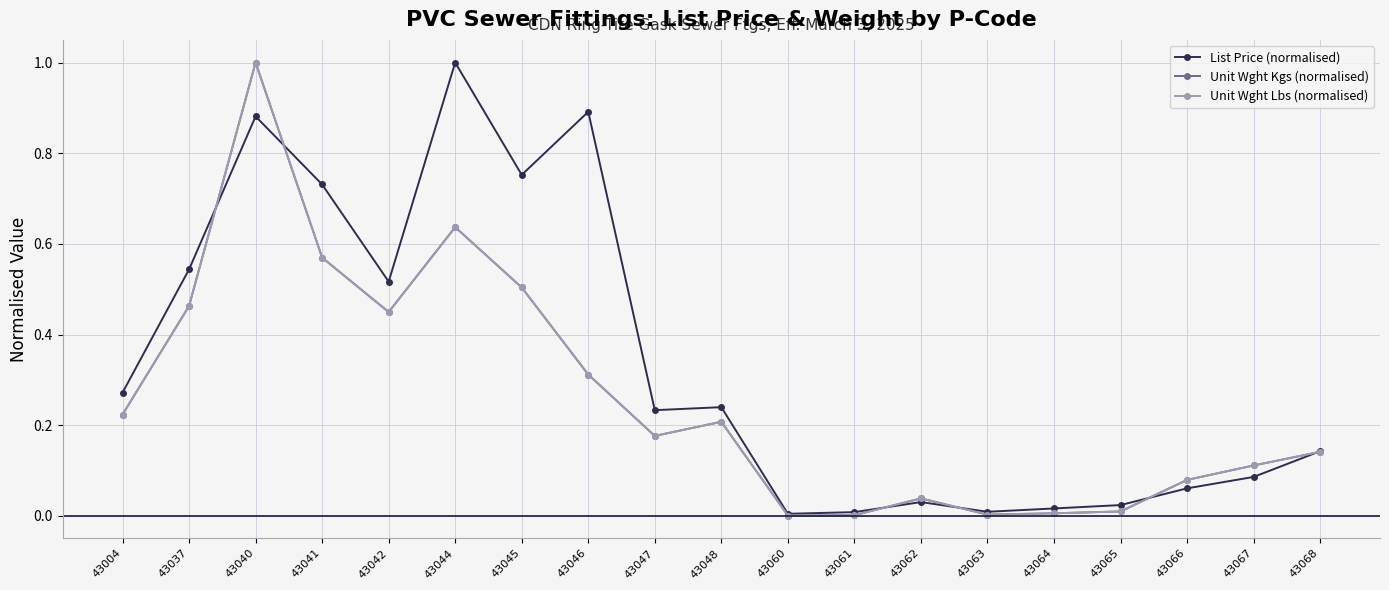

Which series changed the most between 43047 and 43066?

List Price (normalised)